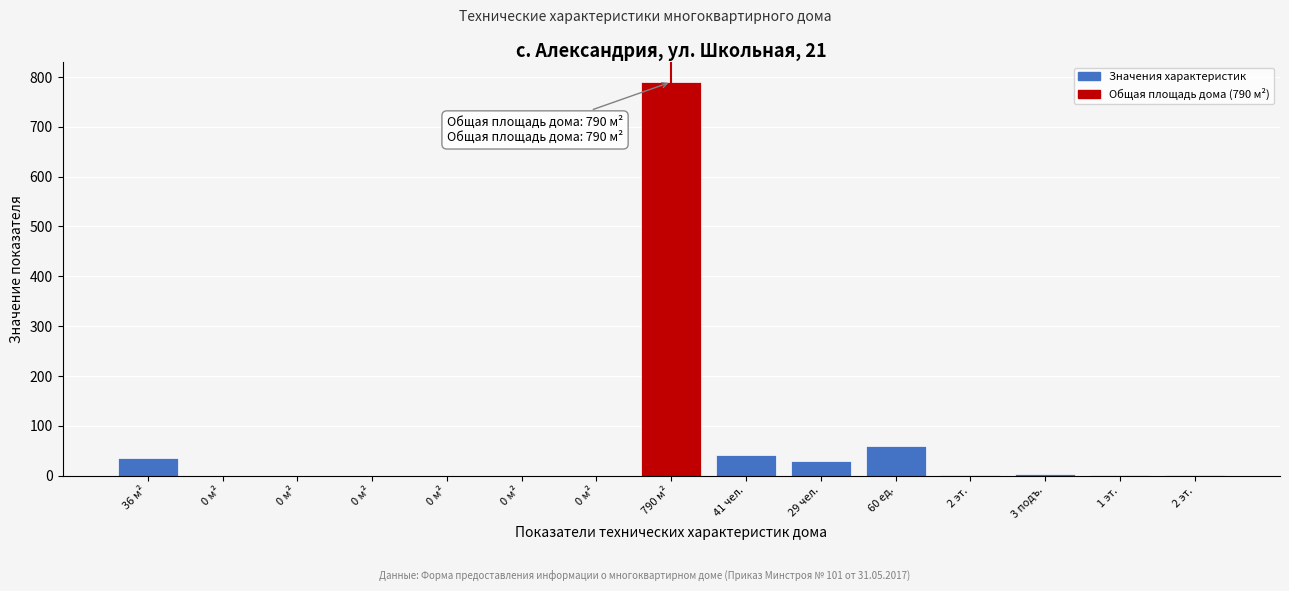

Are the bars horizontal?

No